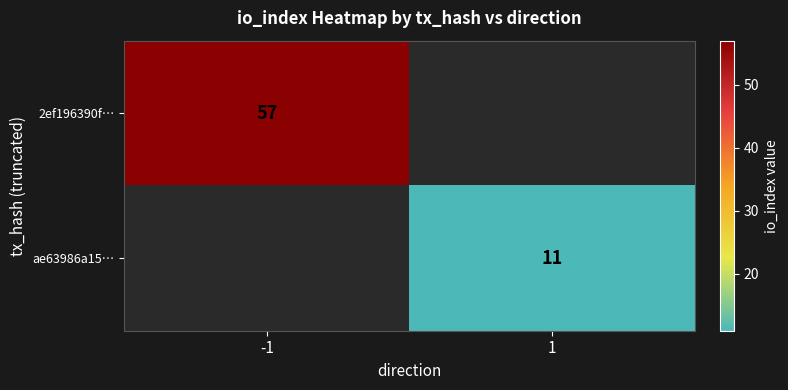

The value of 2ef196390f… at -1 is 57. True or false?

True